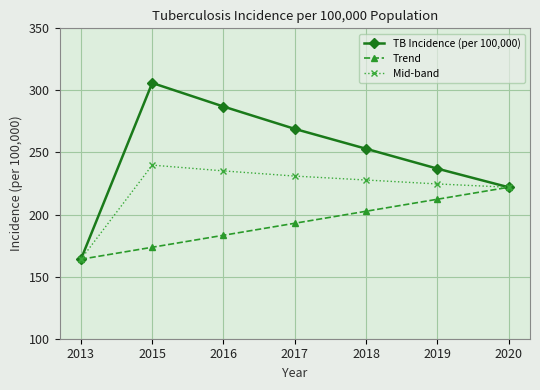

Is it true that Trend equals 183.3 at 2016?

True